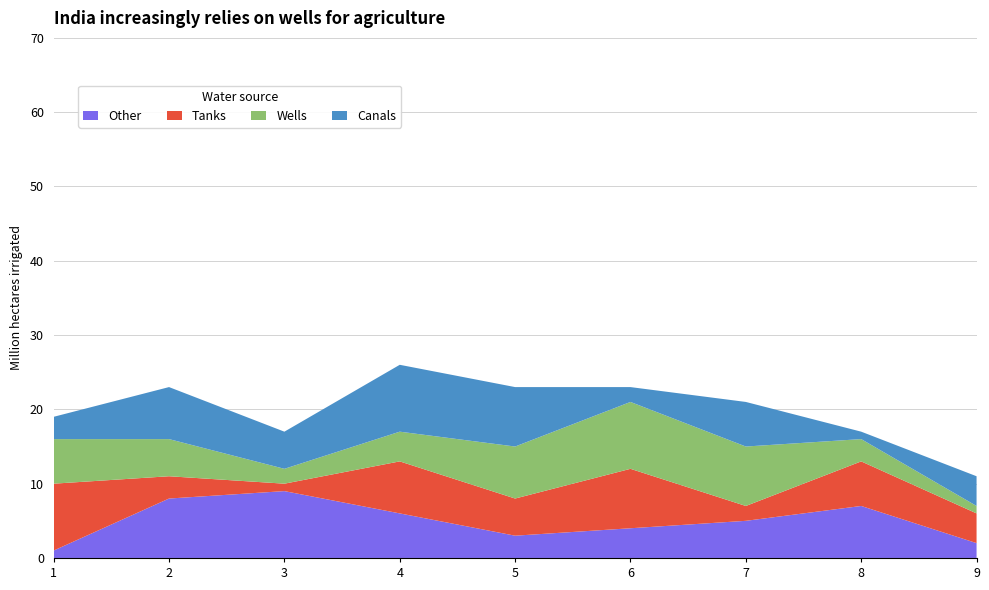

Reading left to right, list all the values displayed in this chart.

Other: 1	8	9	6	3	4	5	7	2
Tanks: 9	3	1	7	5	8	2	6	4
Wells: 6	5	2	4	7	9	8	3	1
Canals: 3	7	5	9	8	2	6	1	4